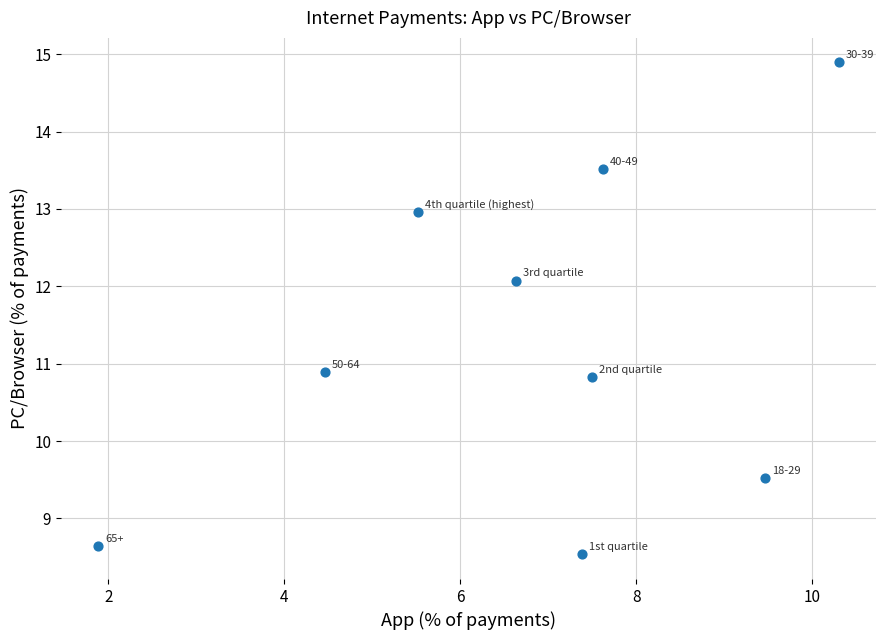

What is the average Y value?

11.3